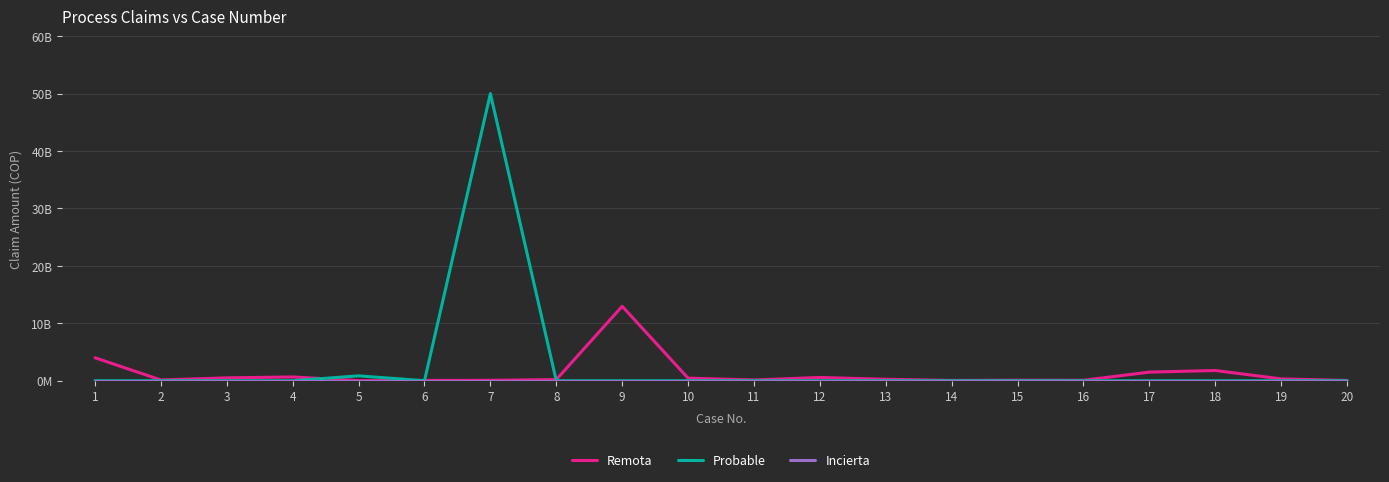

Does the chart display data point markers on the line(s)?

No